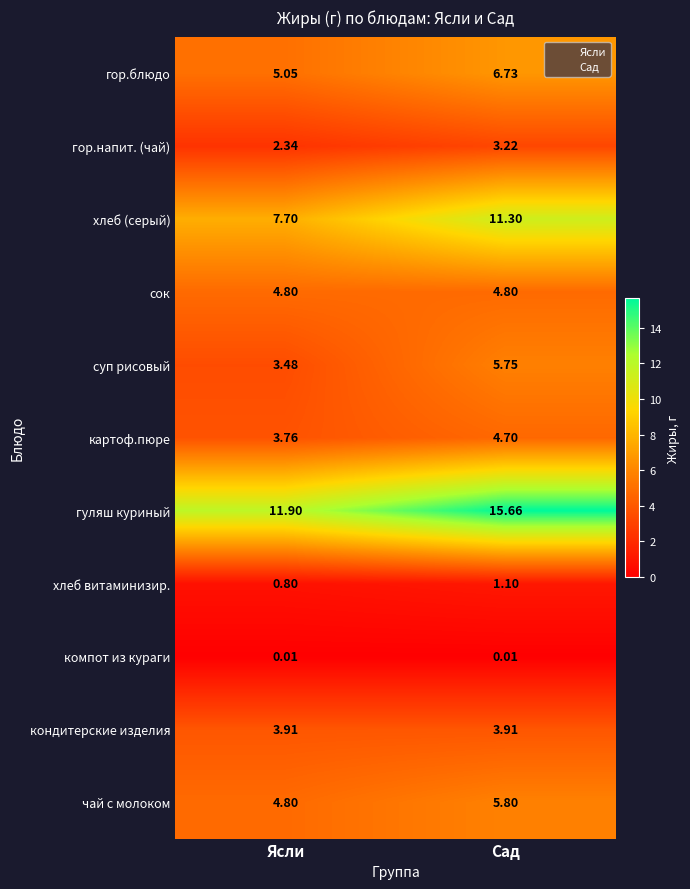

Where does the хлеб витаминизир. series first go above 1?

Сад